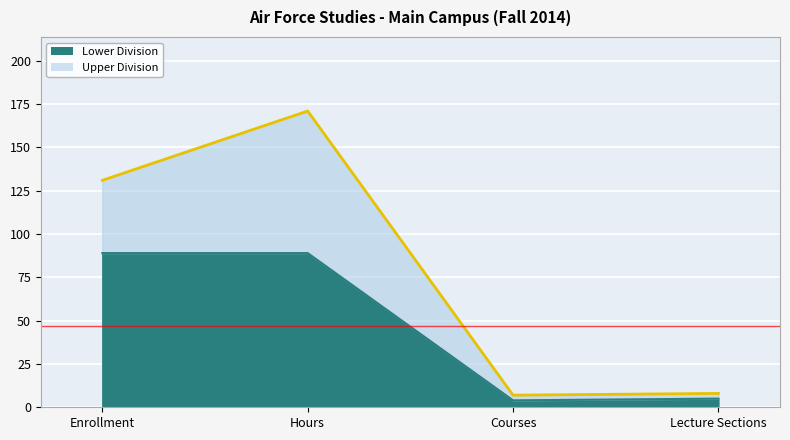

True or false: there are more than 1 points higher than both neighbors.

False